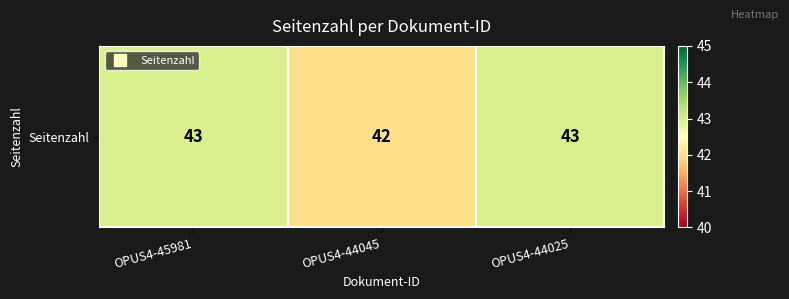

The chart shows a value of 42 at OPUS4-44045. True or false?

True